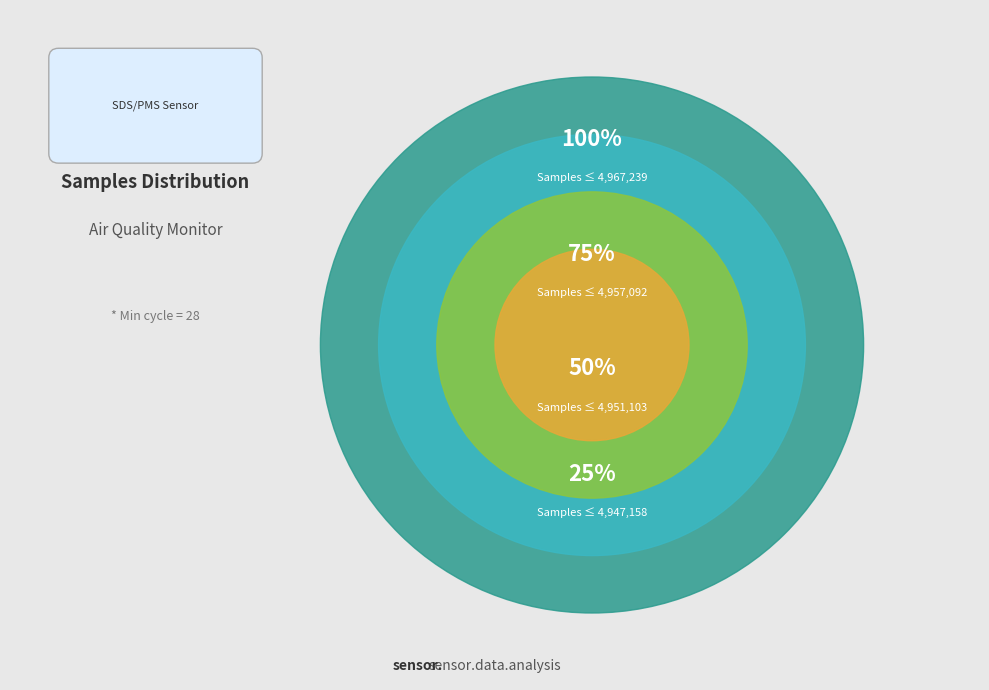

Is 28 the majority of the pie?

No